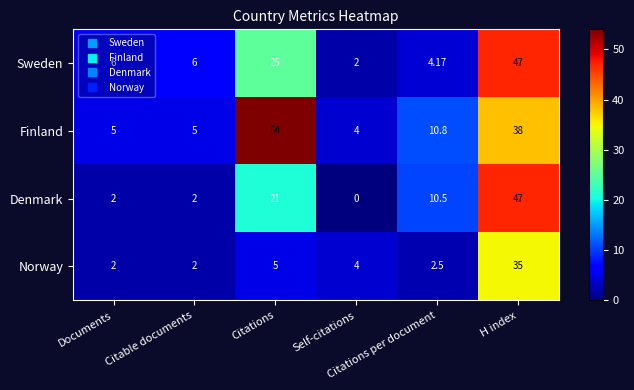

Which series has the largest total across all categories?

Finland